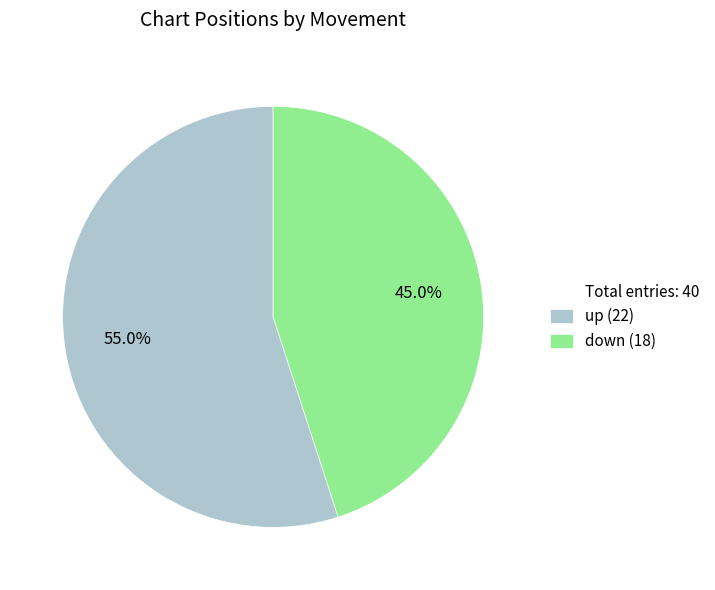

Does any single category account for the majority?

Yes